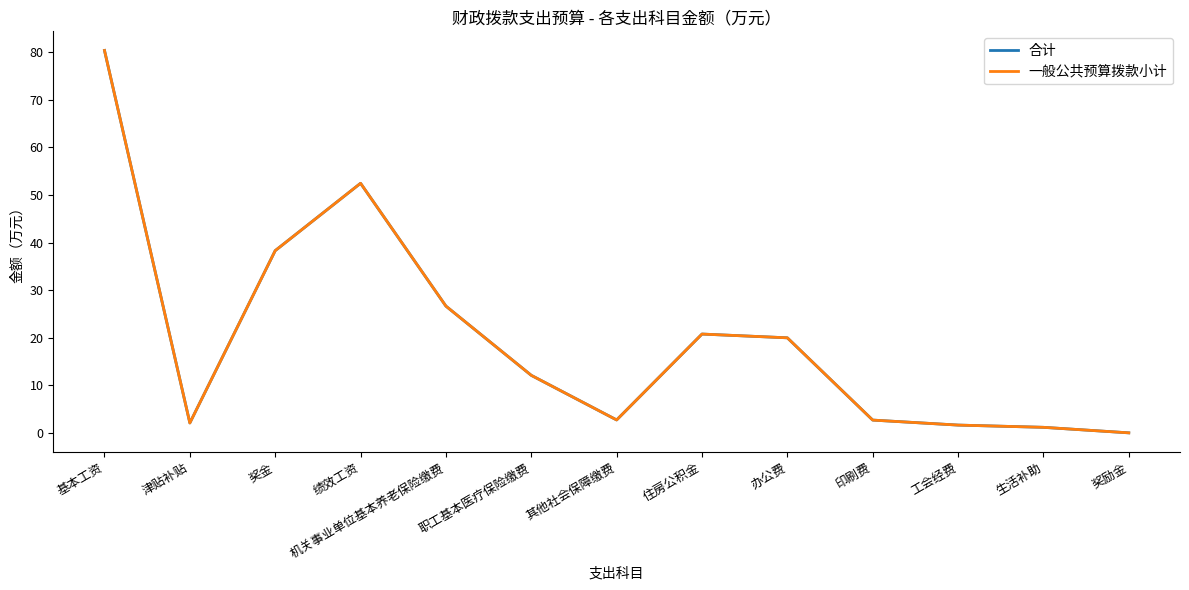

Is this an area chart (filled region under the line)?

No